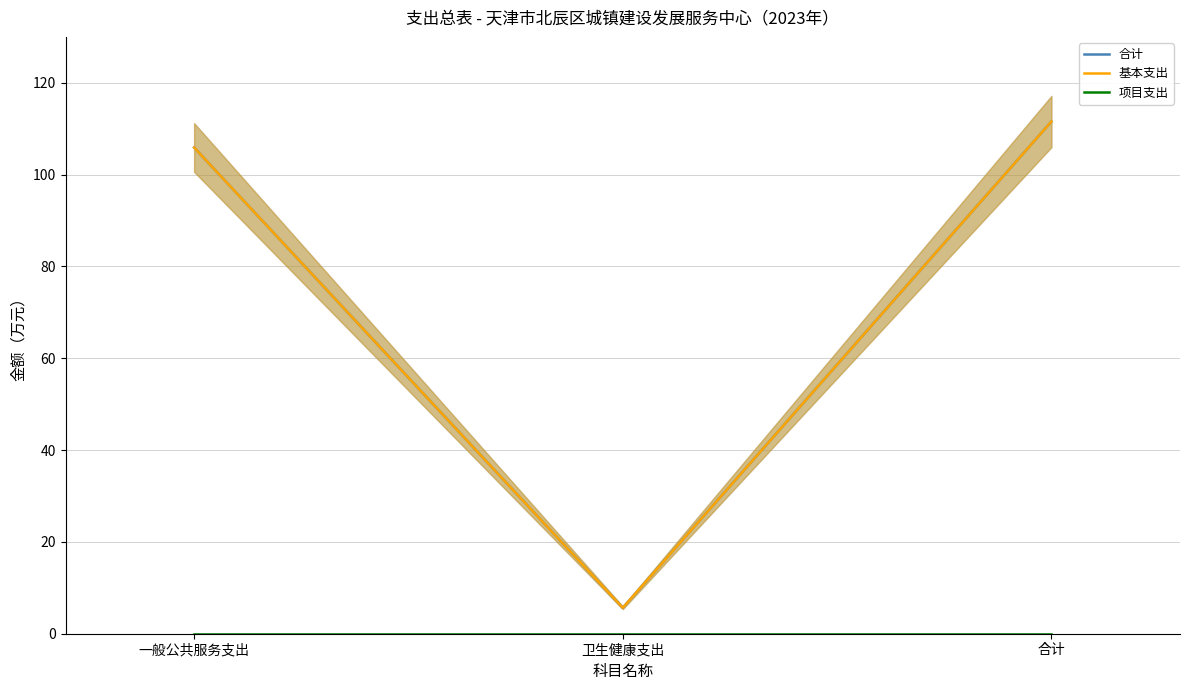

The value of 项目支出 at 卫生健康支出 is 0.0. True or false?

True